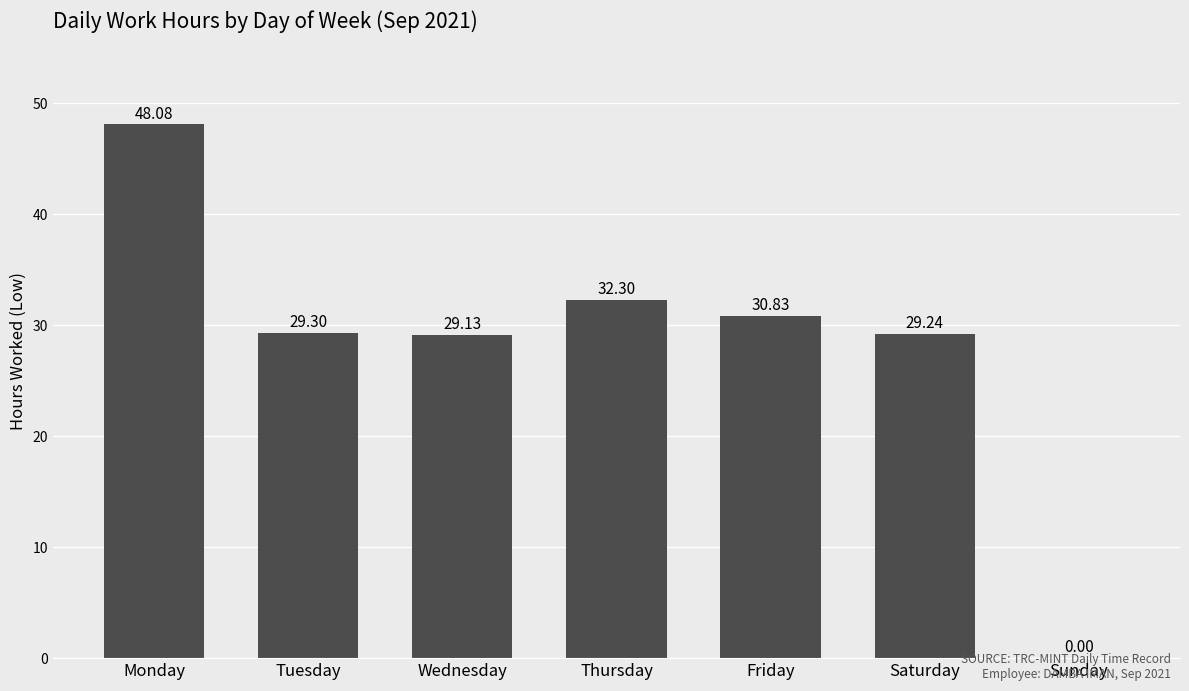

Between Thursday and Saturday, which is larger?

Thursday